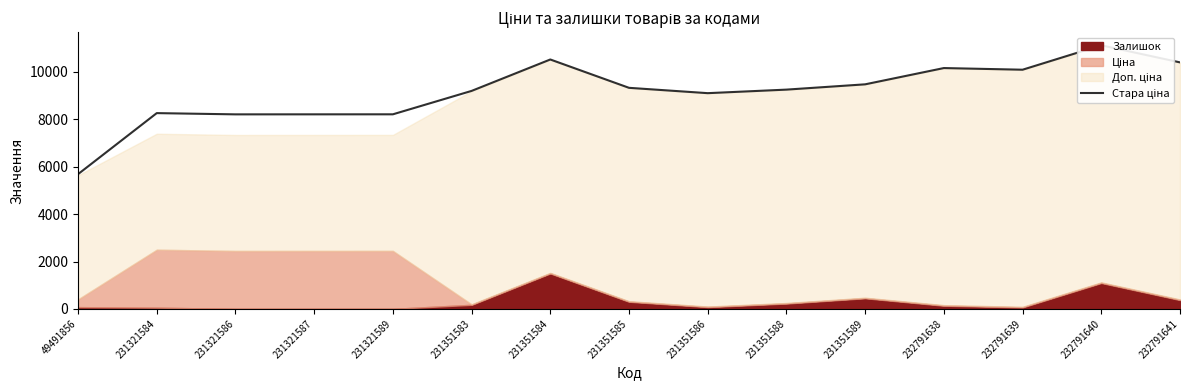

Reading left to right, transcribe all the data shown in this chart.

5687.1	8264.2	8211.8	8212.7	8213.7	9201.5	10527.8	9331.6	9106.4	9255.9	9479.2	10166.0	10096.1	11126.2	10405.8